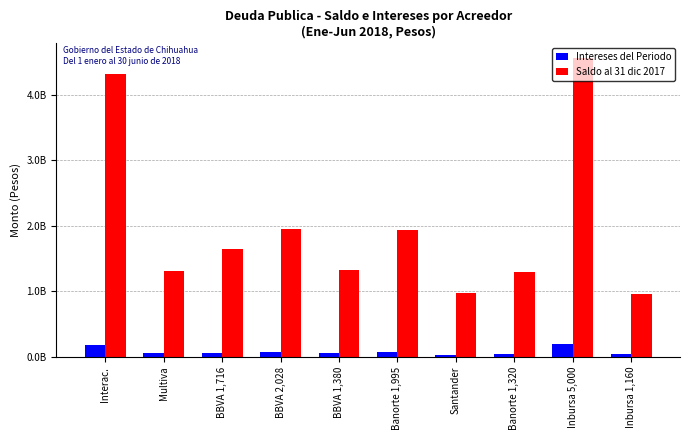

What position from the right is Inbursa 1,160?

1